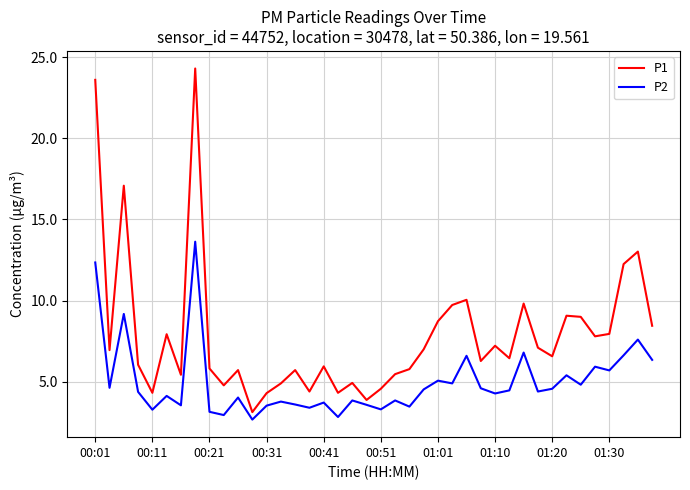

What is the maximum value for P1?

24.3